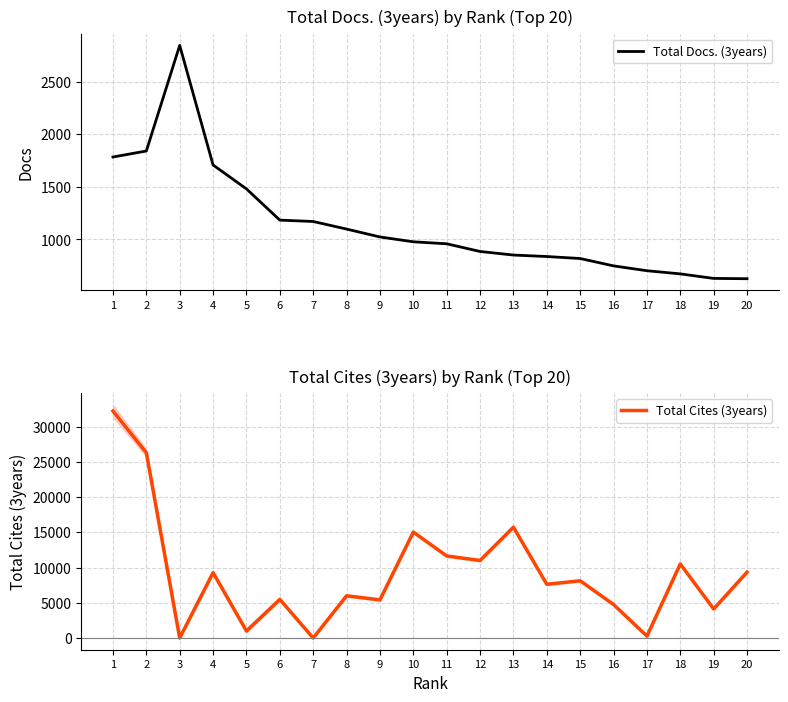

At how many categories does at least one series exceed 27845?

1